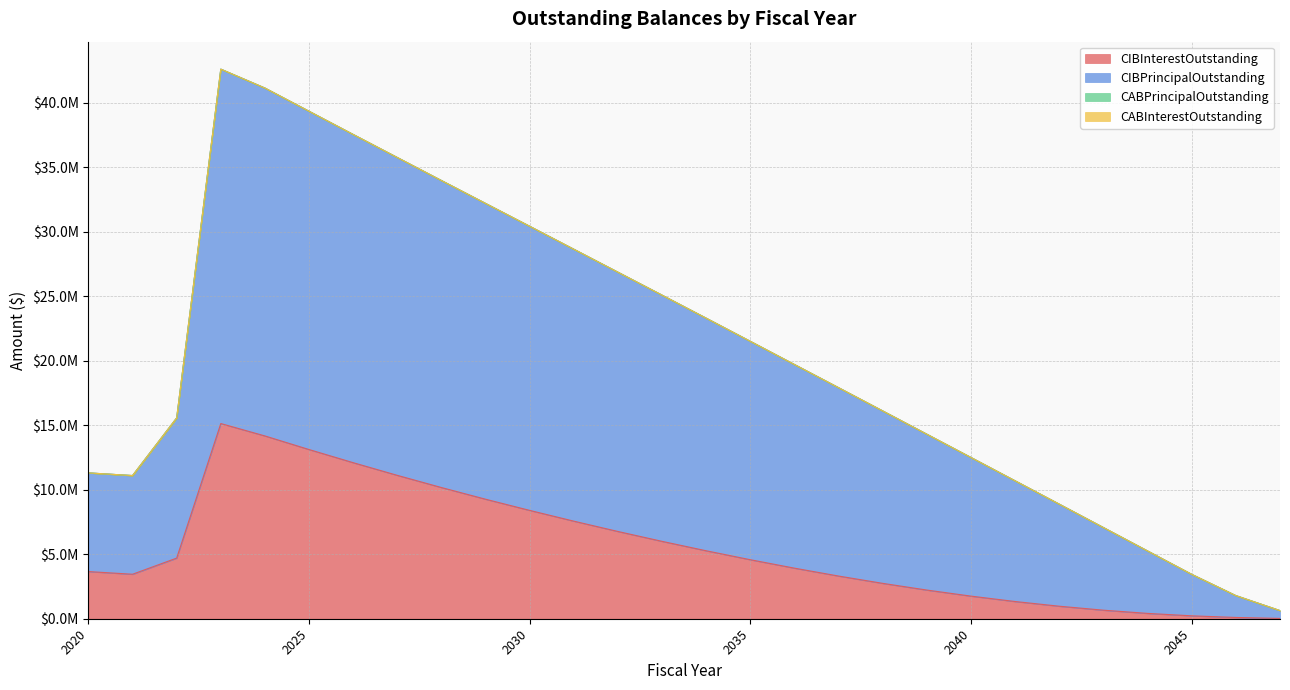

At which category does CIBPrincipalOutstanding reach its first local peak?

2023